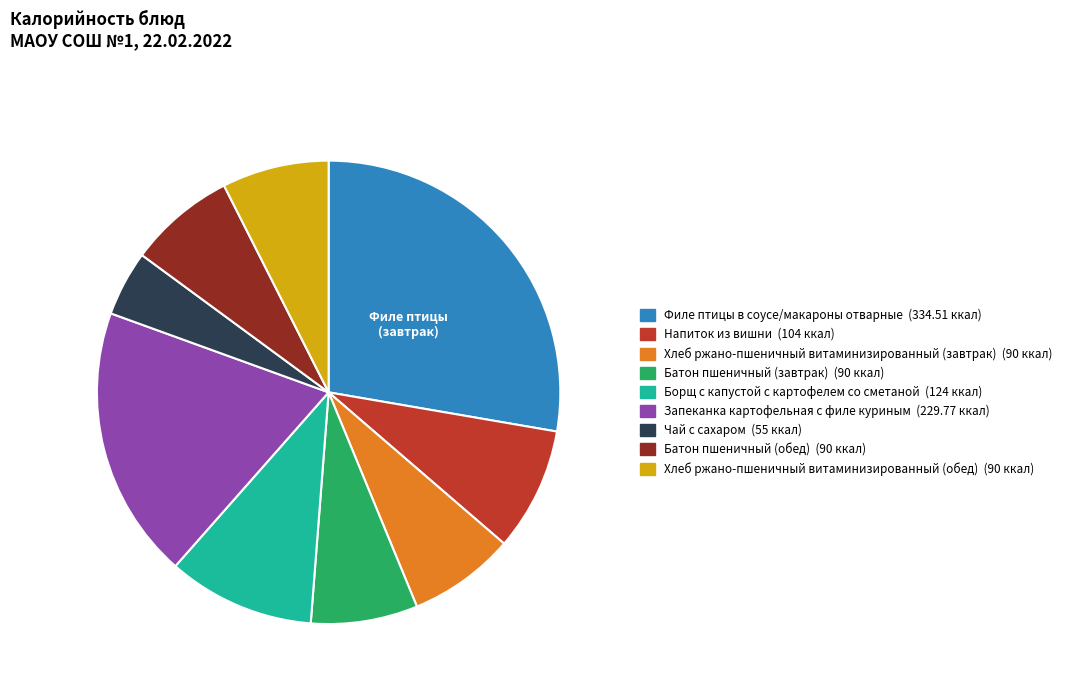

What is the largest slice in the pie chart?

Филе птицы в соусе/макароны отварные